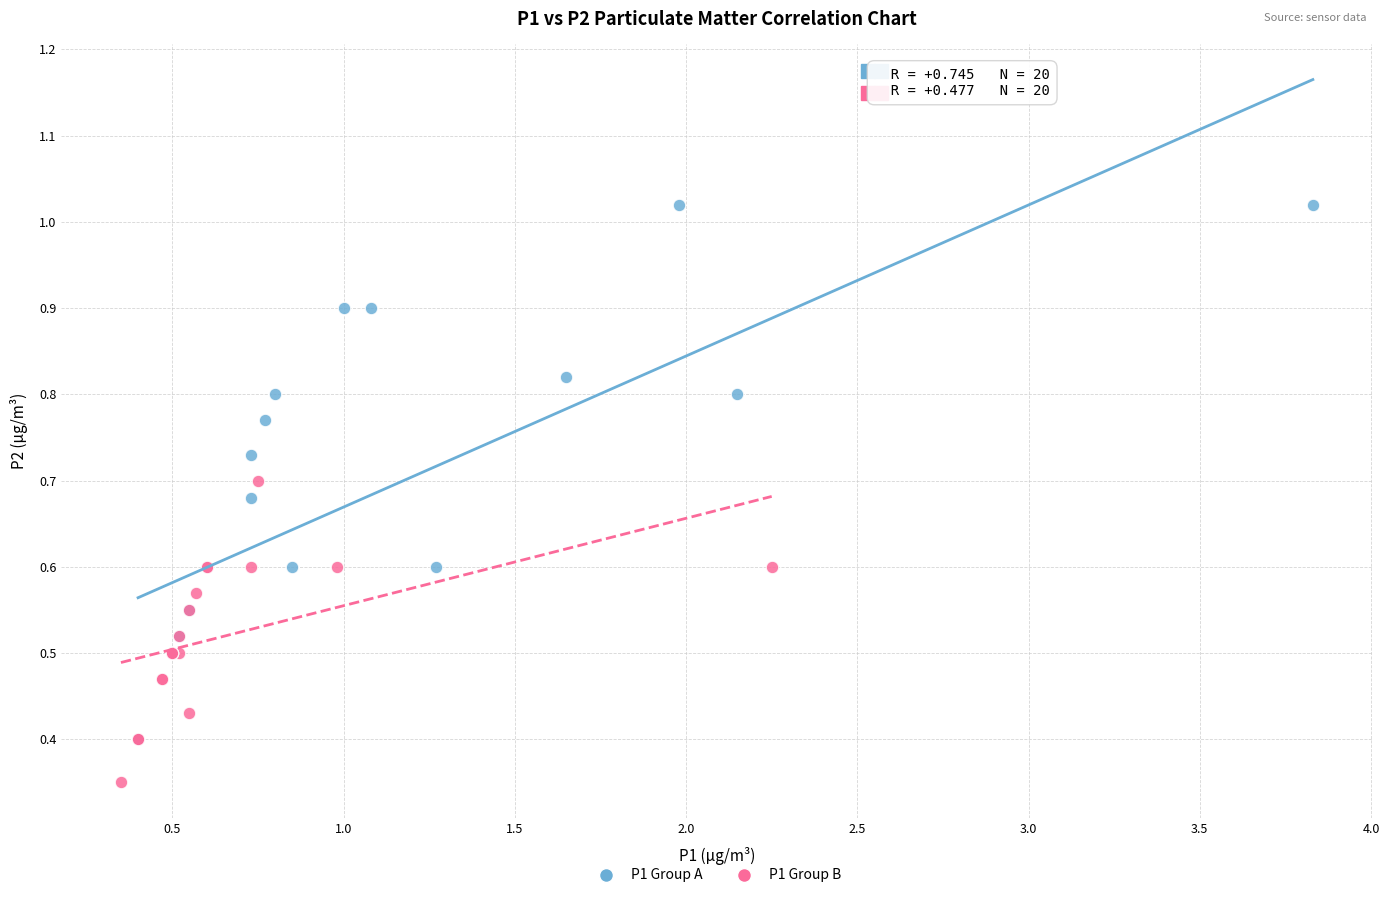

Which series contains the lowest Y value?

P1 Group B